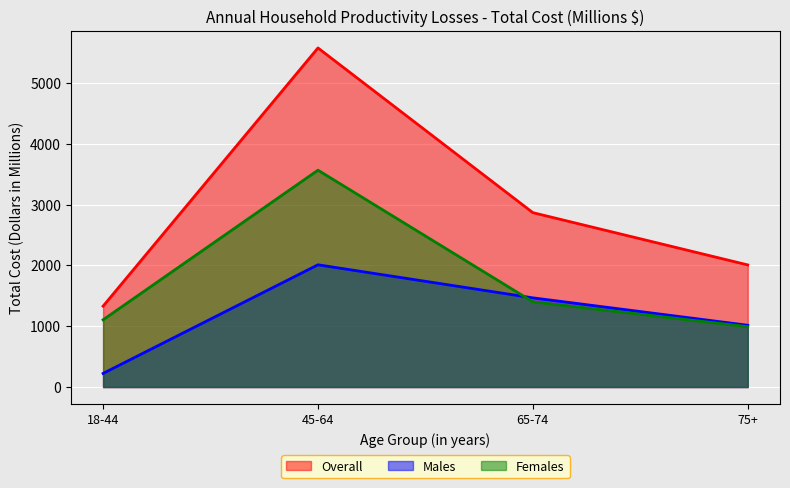

How many data points in Males are less than 1465?

2